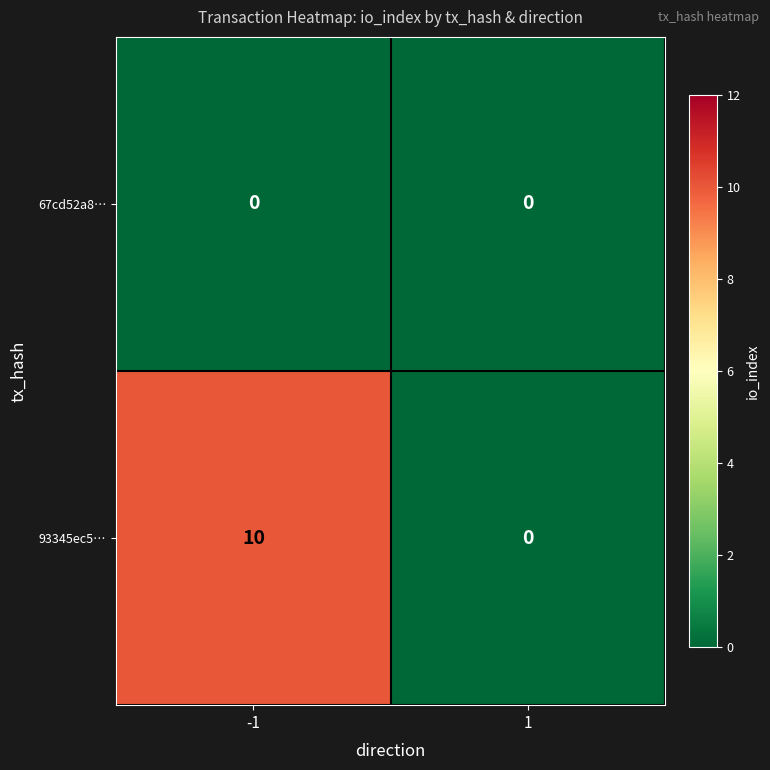

True or false: 93345ec5… has a value of 4 at 1.

False